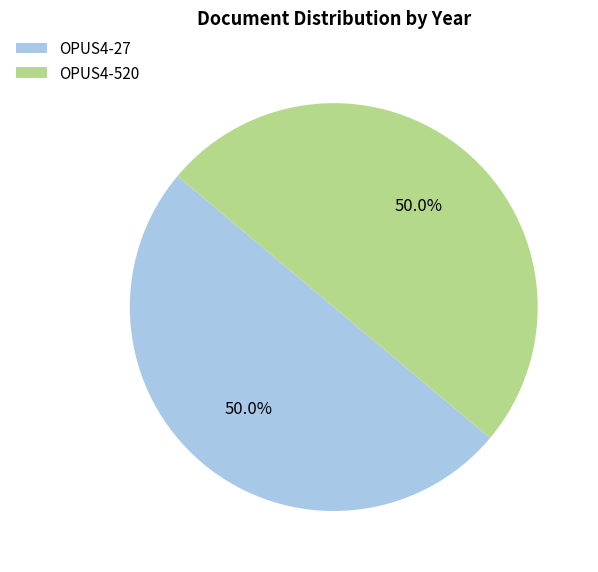

What is the total percentage of OPUS4-520 and OPUS4-27?

100.0%